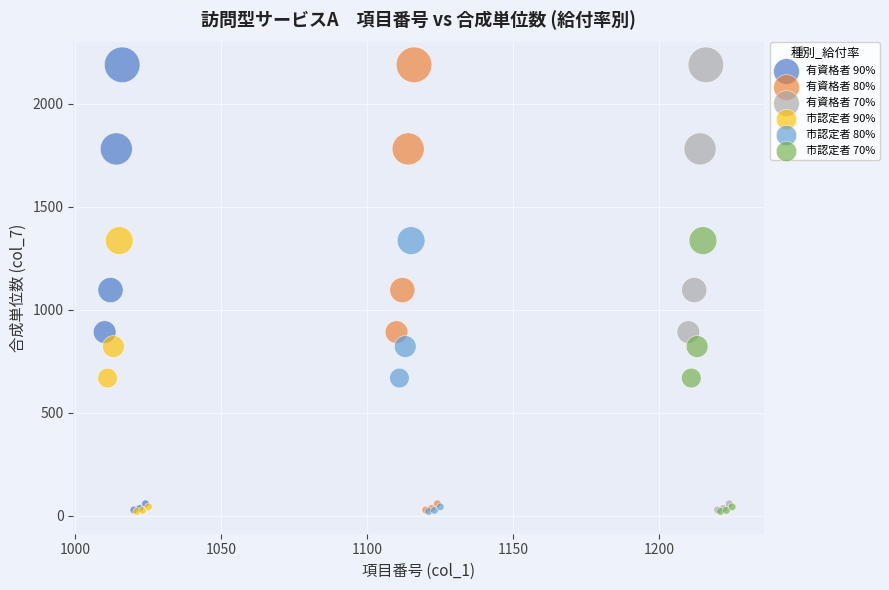

What are all the series names shown in the legend?

有資格者 90%, 有資格者 80%, 有資格者 70%, 市認定者 90%, 市認定者 80%, 市認定者 70%